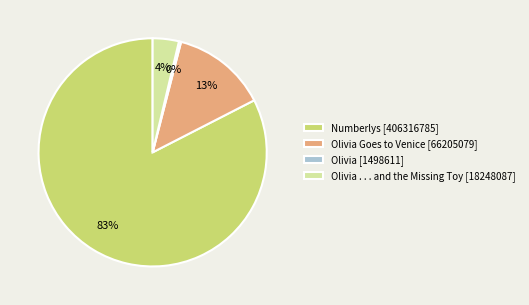

Do Olivia Goes to Venice [66205079] and Olivia . . . and the Missing Toy [18248087] together represent more than half of the pie?

No